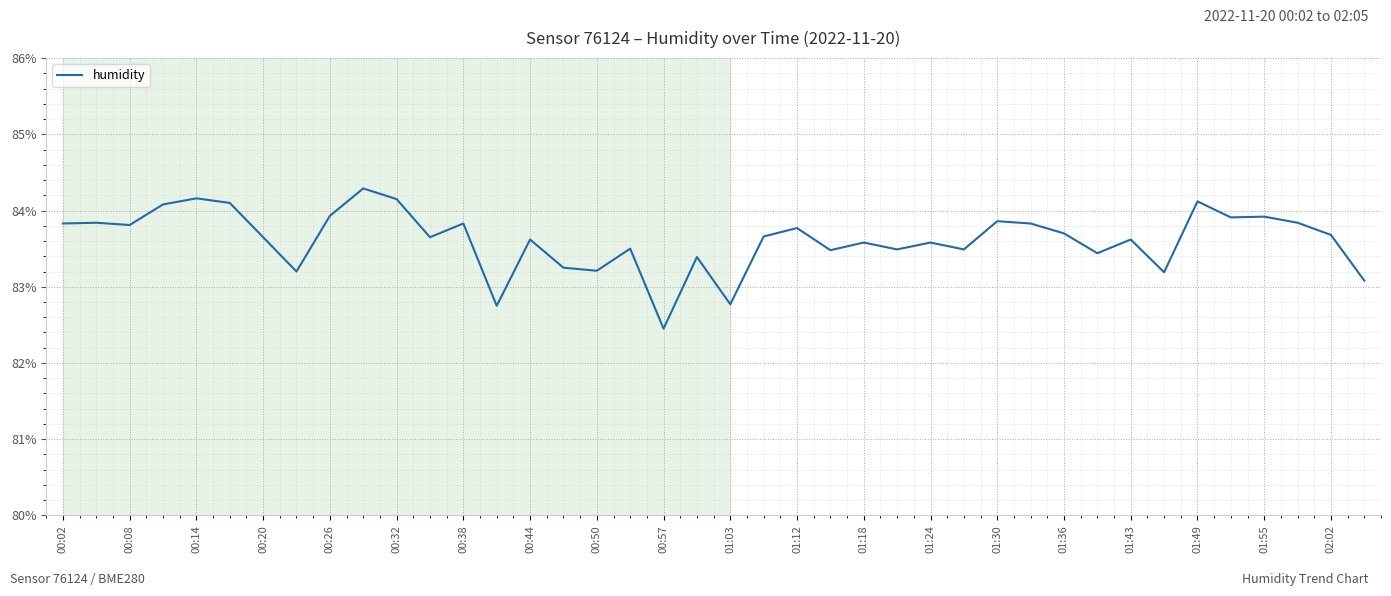

What is the difference between the maximum and minimum values?

1.8